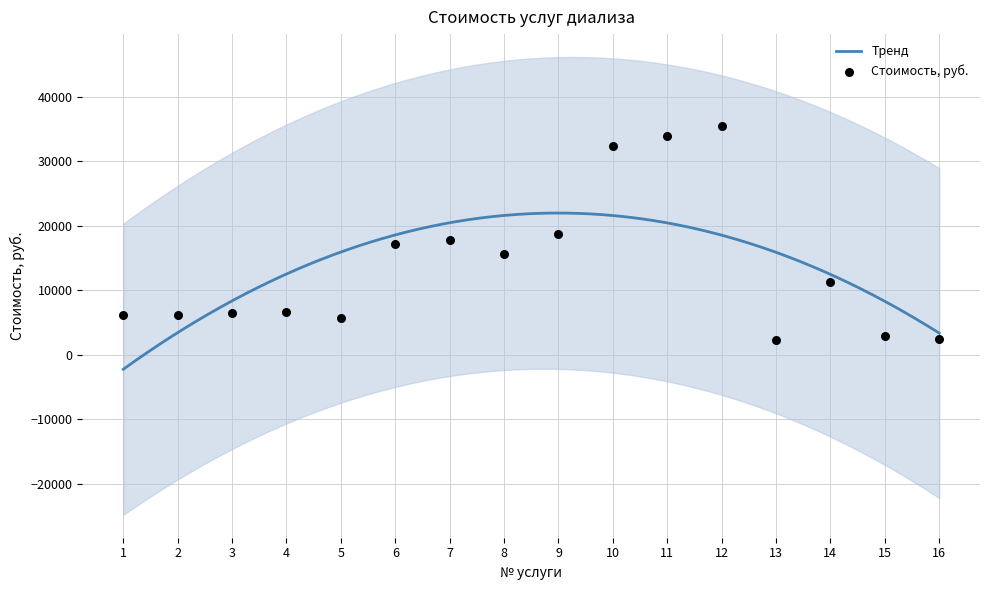

Between 8 and 10, which is larger?

10